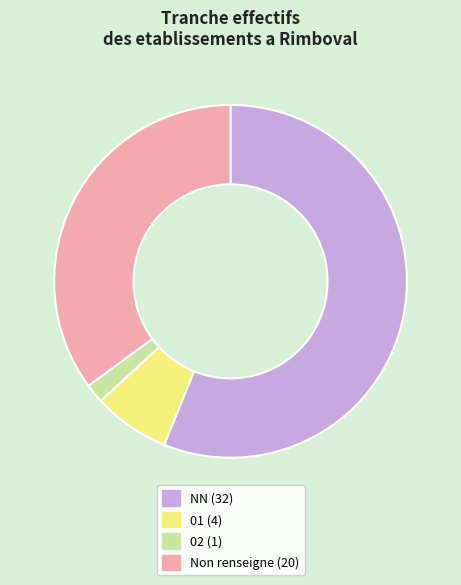

Does any single category account for the majority?

Yes